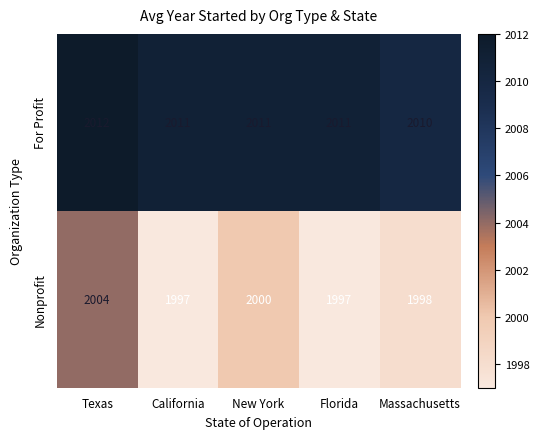

Rank the series by their maximum value, from highest to lowest.

For Profit, Nonprofit